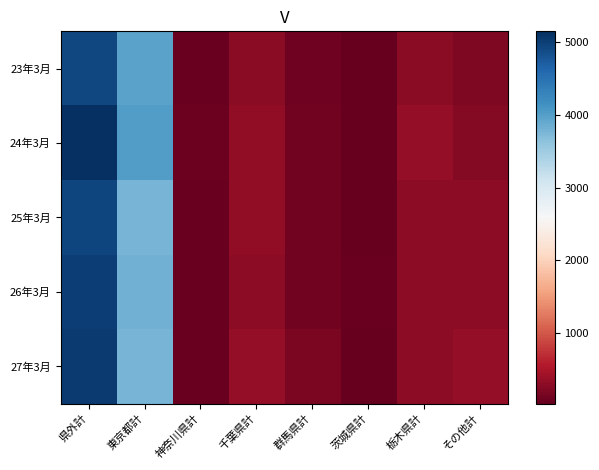

Which series has the largest total across all categories?

24年3月